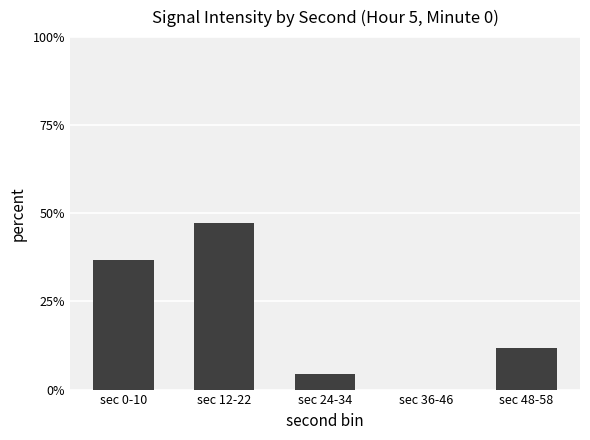

What is the sum of all values?

100.0